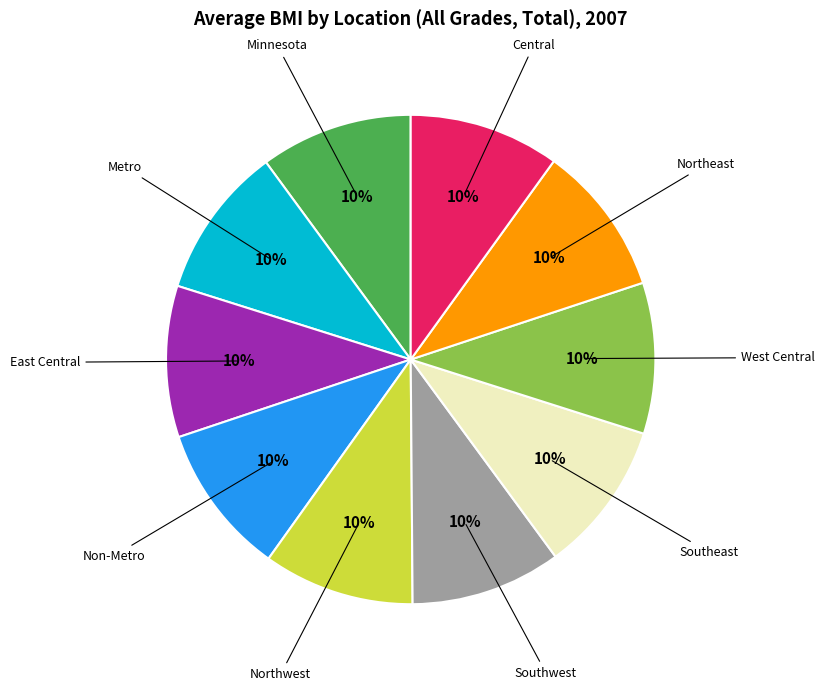

What percentage is the Non-Metro slice, to the nearest percent?

10%